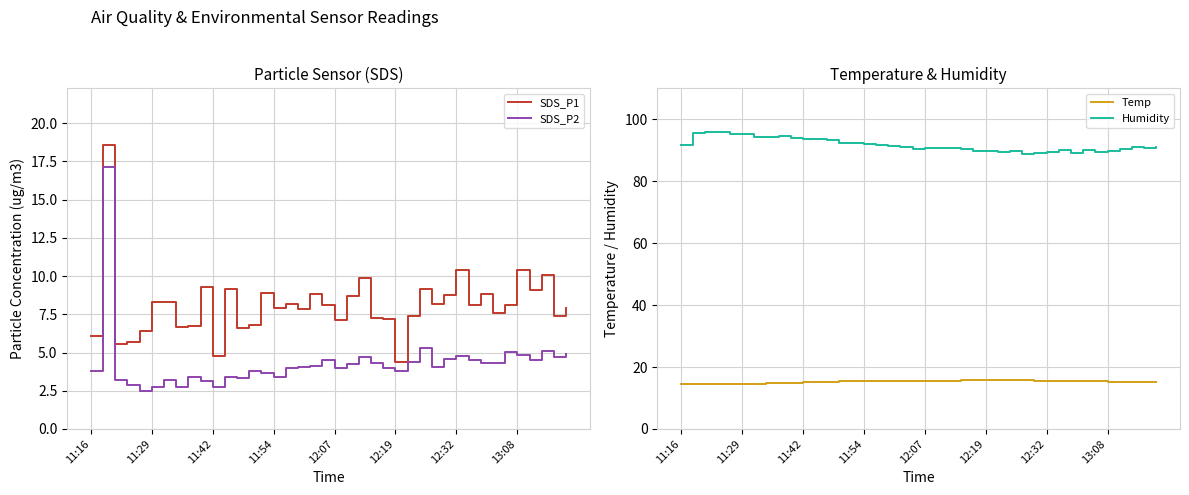

True or false: SDS_P1 and SDS_P2 cross at least once.

False